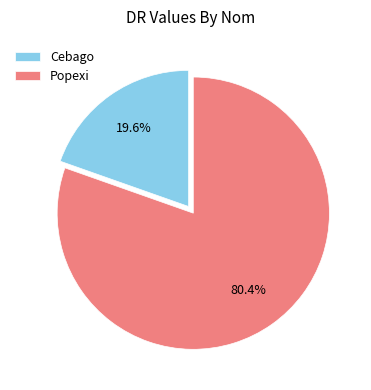

To the nearest percent, what portion does Popexi represent?

80%